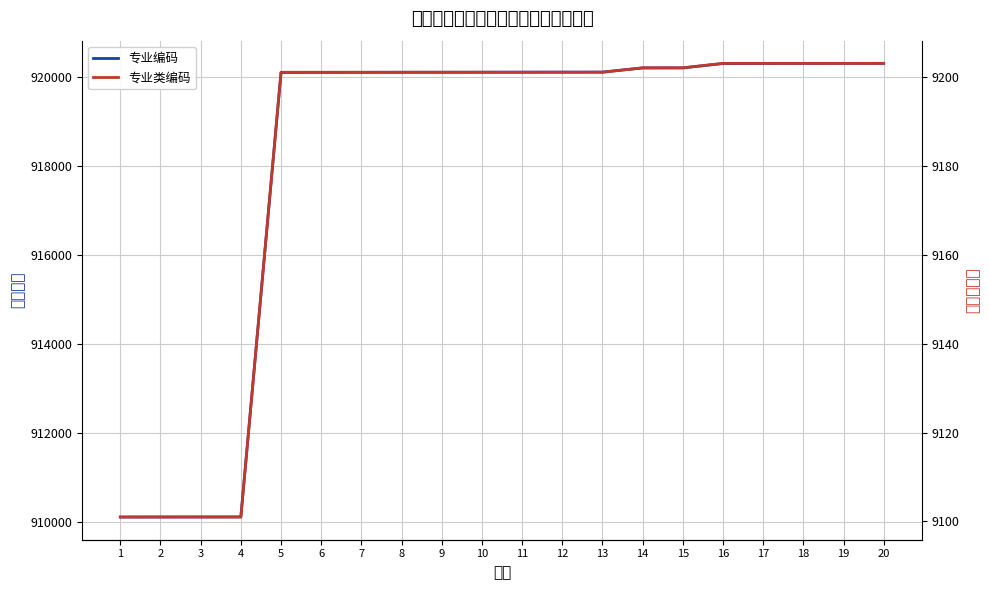

The 专业类编码 series shows 9201 at 6. True or false?

True